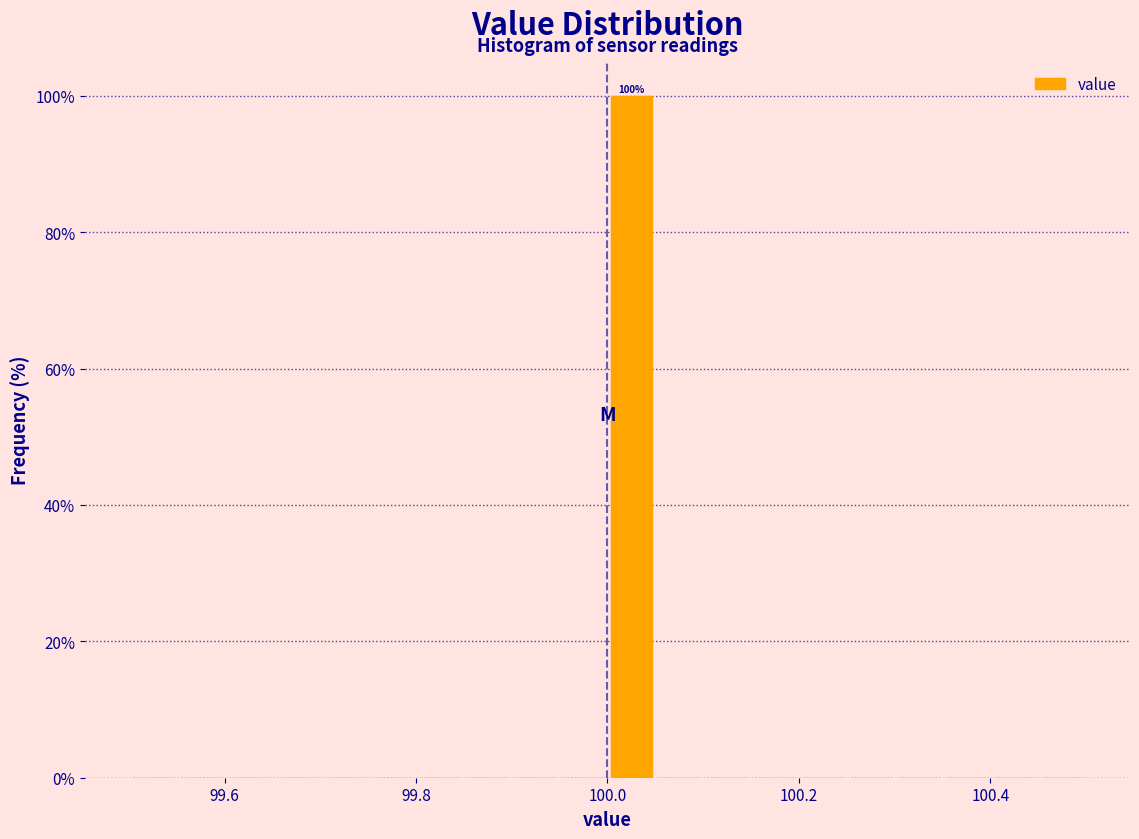

Read against the x-axis, roughly where is the centre of the tallest bar?

100.02